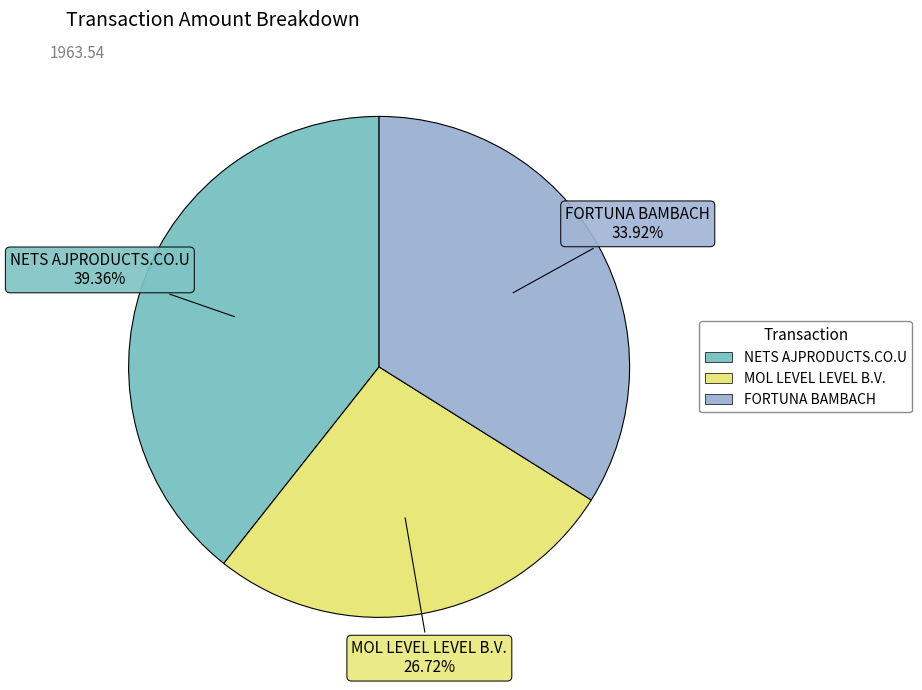

To the nearest percent, what percentage of the pie is FORTUNA BAMBACH?

34%